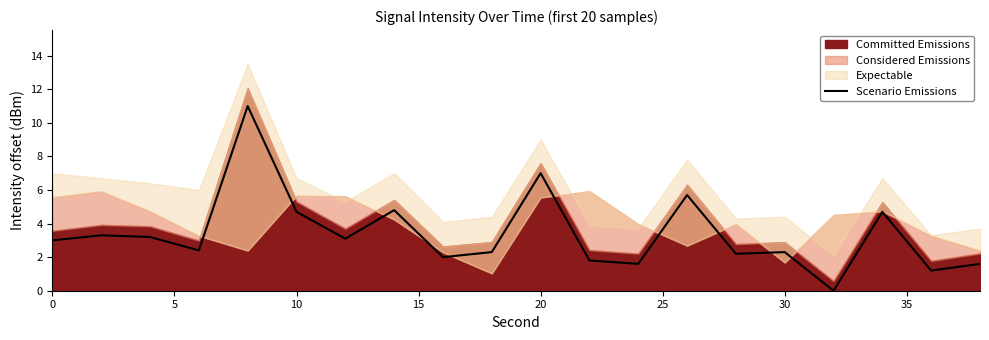

The Scenario Emissions series shows 2.3 at 30. True or false?

True